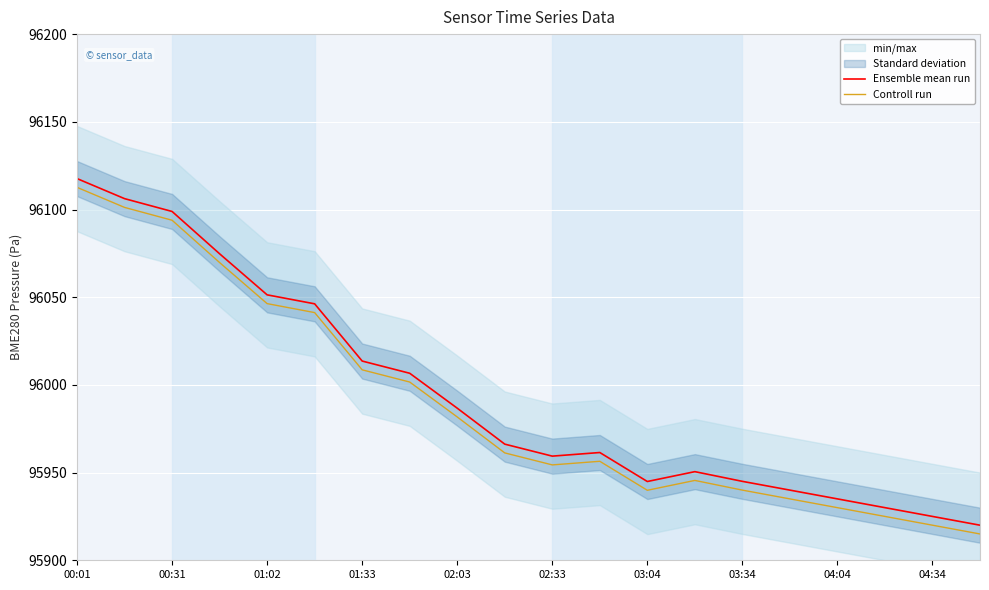

True or false: Controll run and Ensemble mean run cross at least once.

False